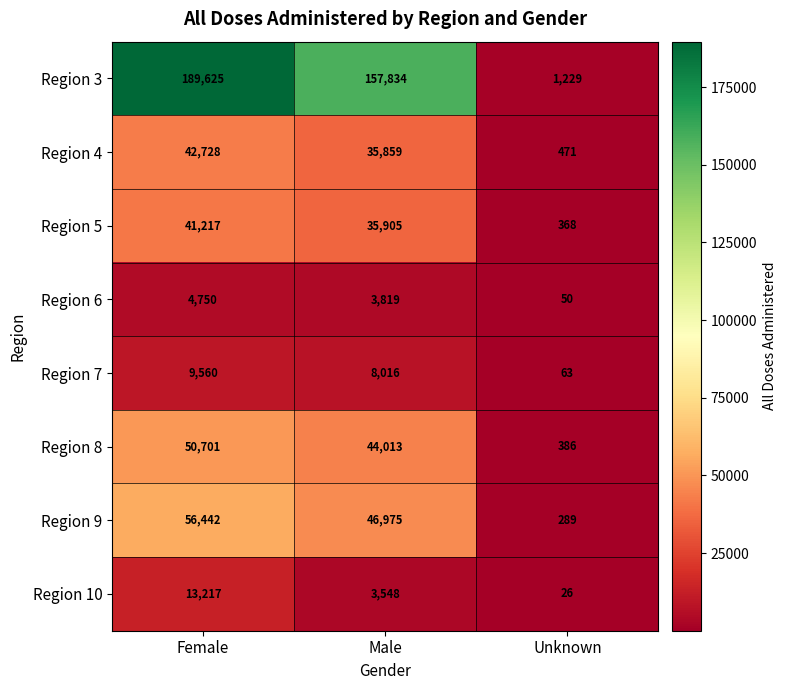

True or false: Region 6 has a value of 5159 at Male.

False